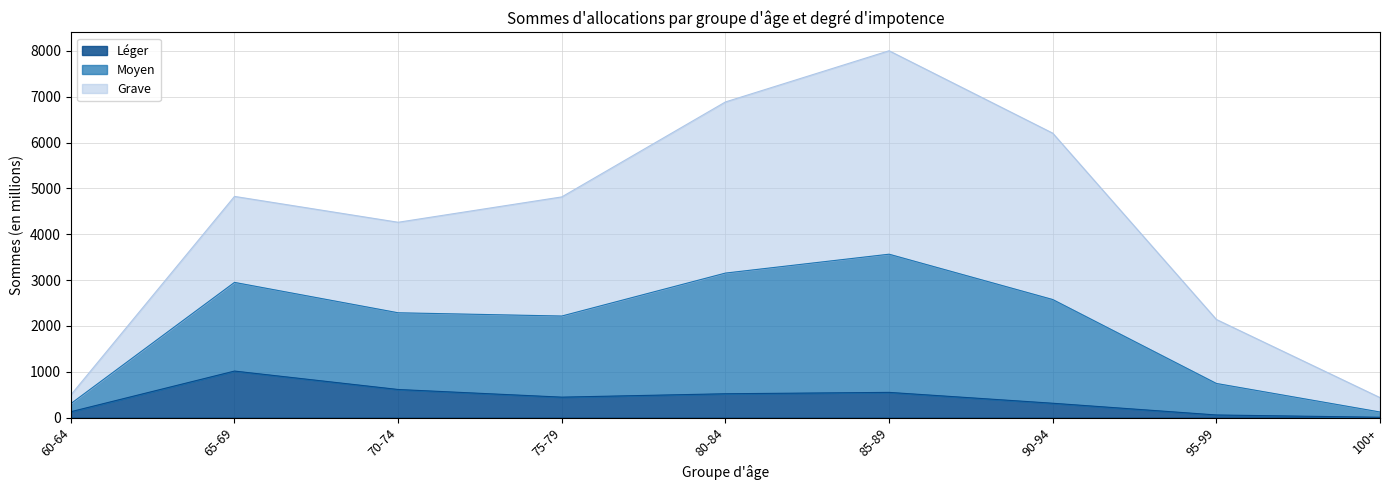

How many interior local valleys does the Moyen series have?

1